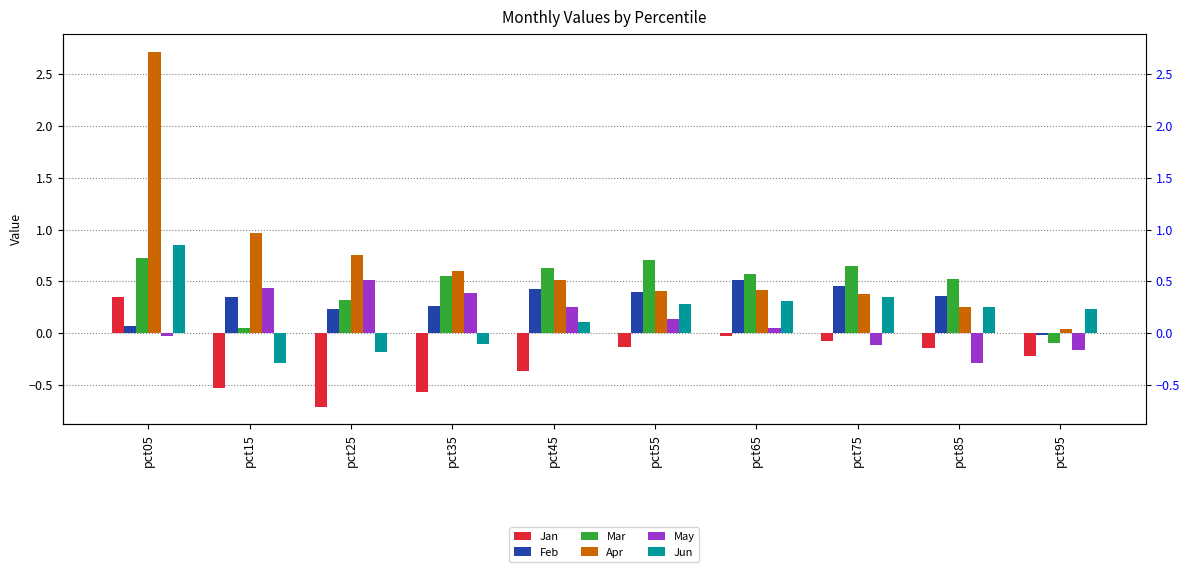

Which series has the largest range (max minus min)?

Apr